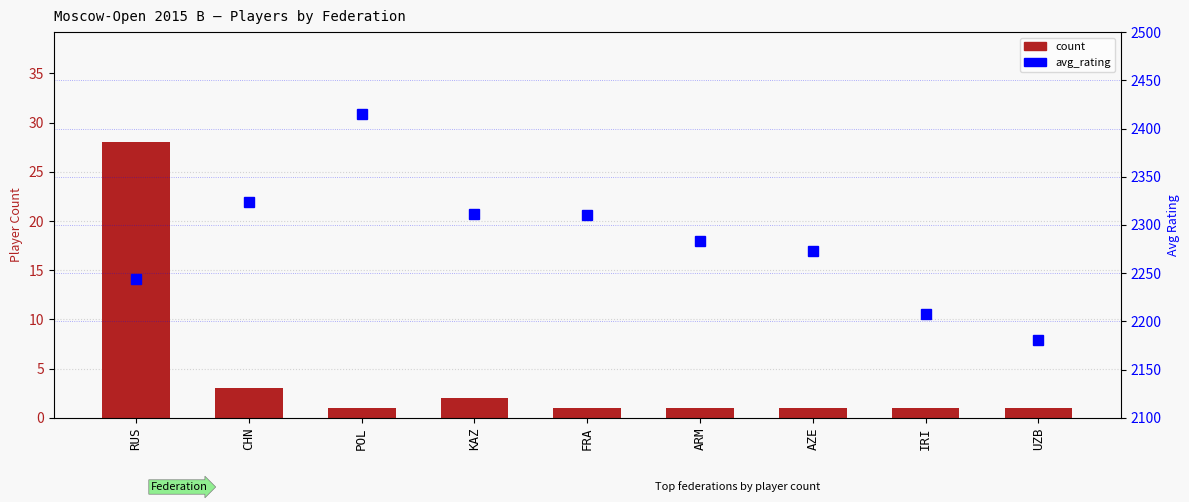

How many series are shown in this chart?

2